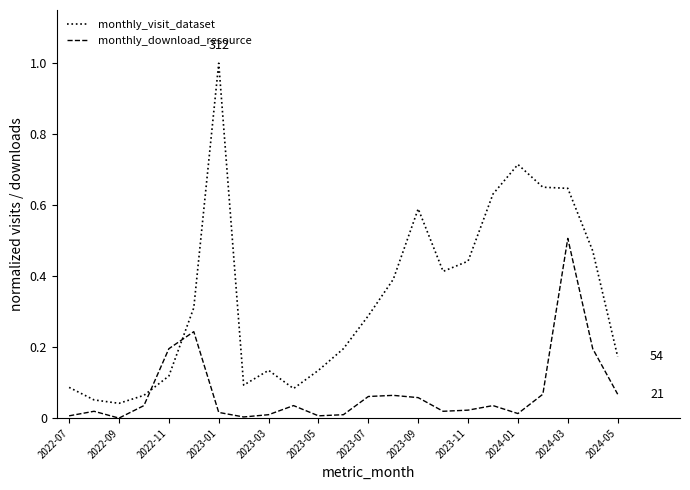

Which series has the largest total across all categories?

monthly_visit_dataset